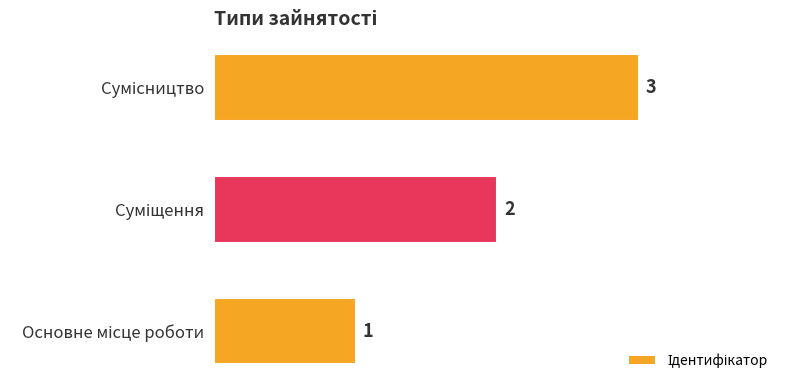

How many values are between 1 and 3?

3